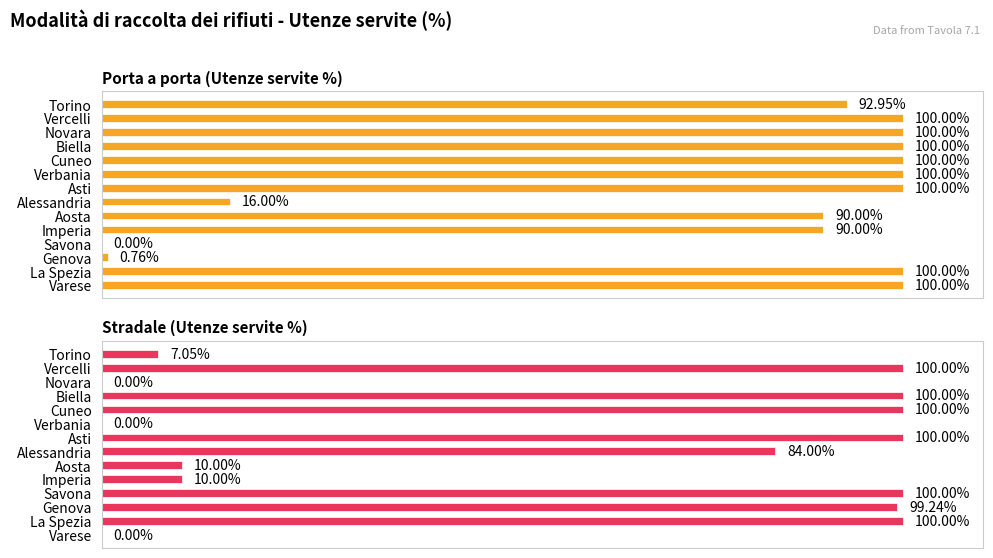

What is the total value across all series at Alessandria?

100.0